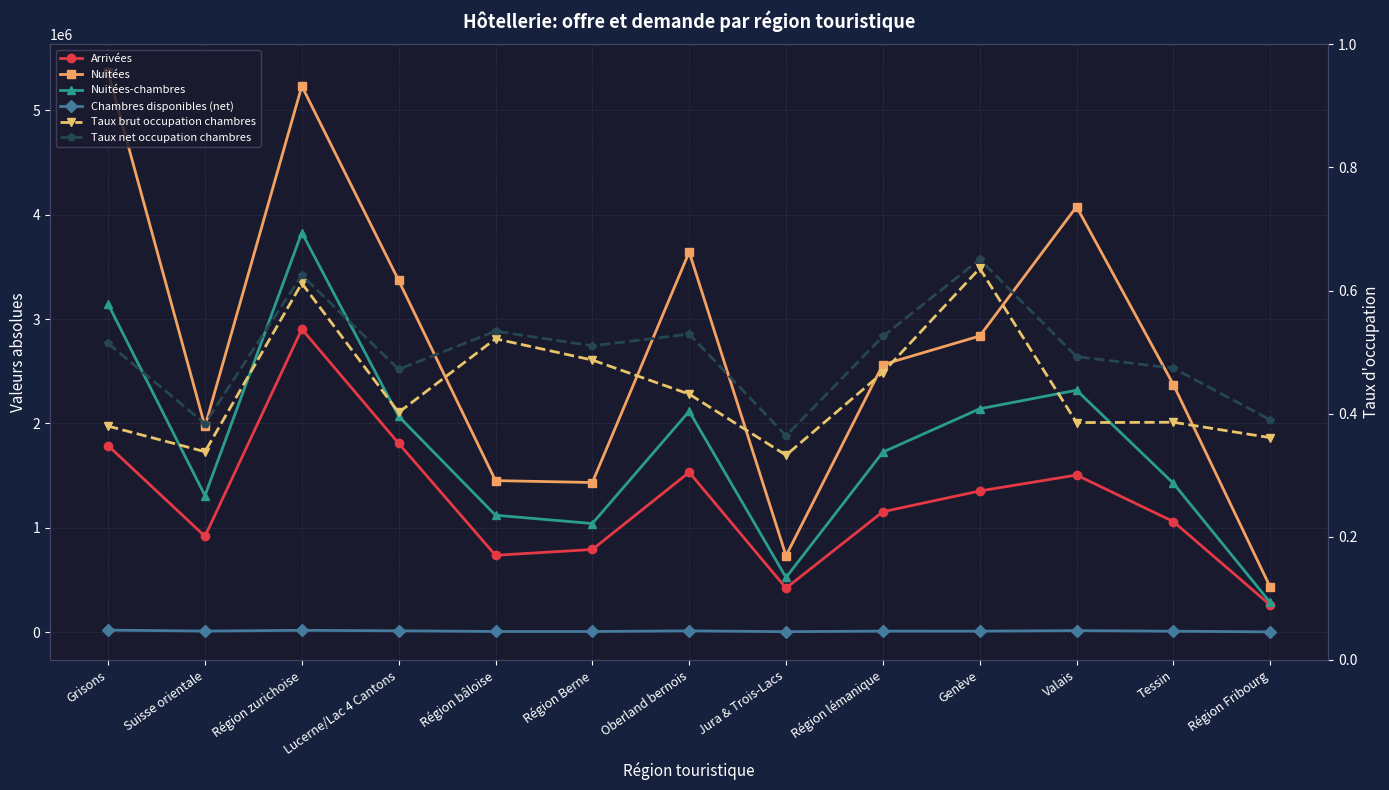

What are all the series names shown in the legend?

Arrivées, Nuitées, Nuitées-chambres, Chambres disponibles (net), Taux brut occupation chambres, Taux net occupation chambres